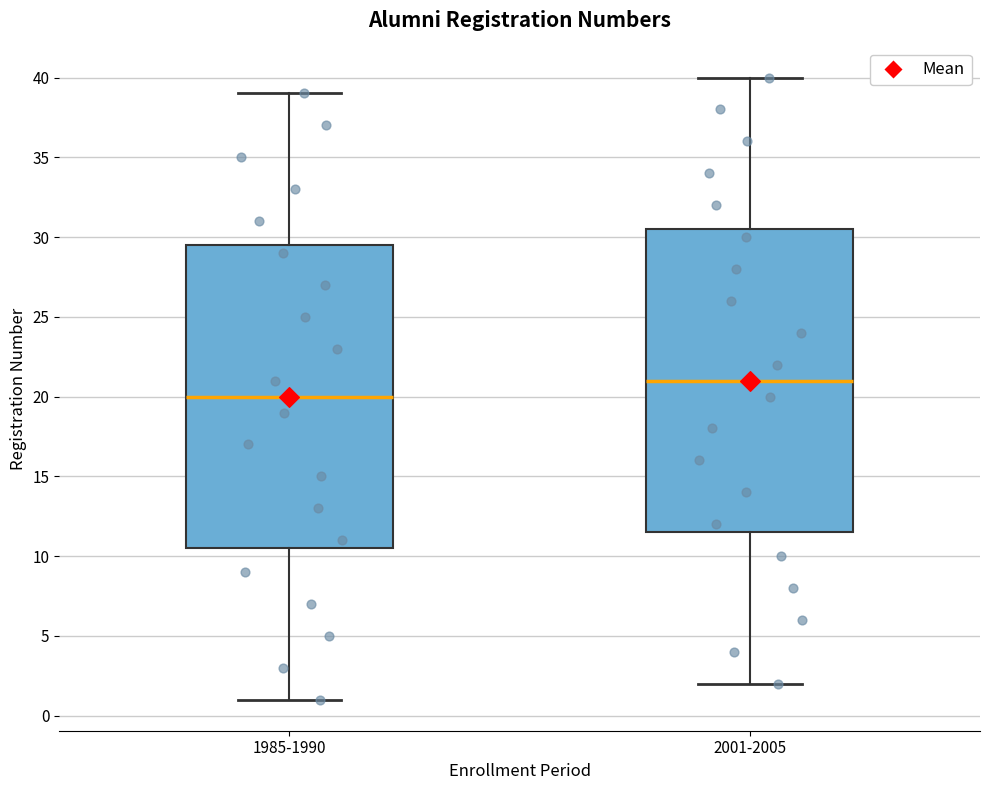

Which box's median line is the lowest?

1985-1990